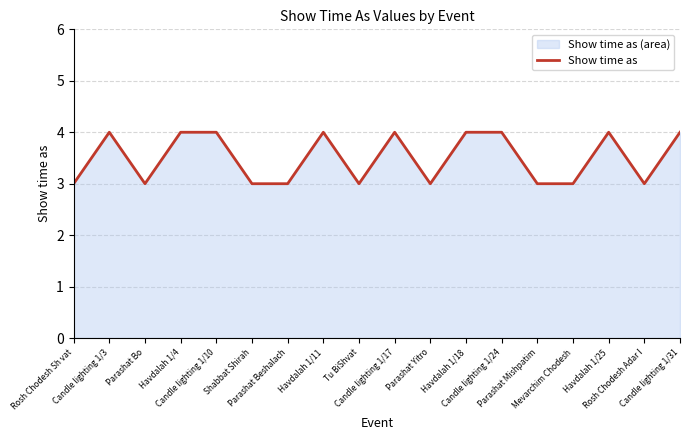

What is the difference between the values at Parashat Mishpatim and Candle lighting 1/3?

1